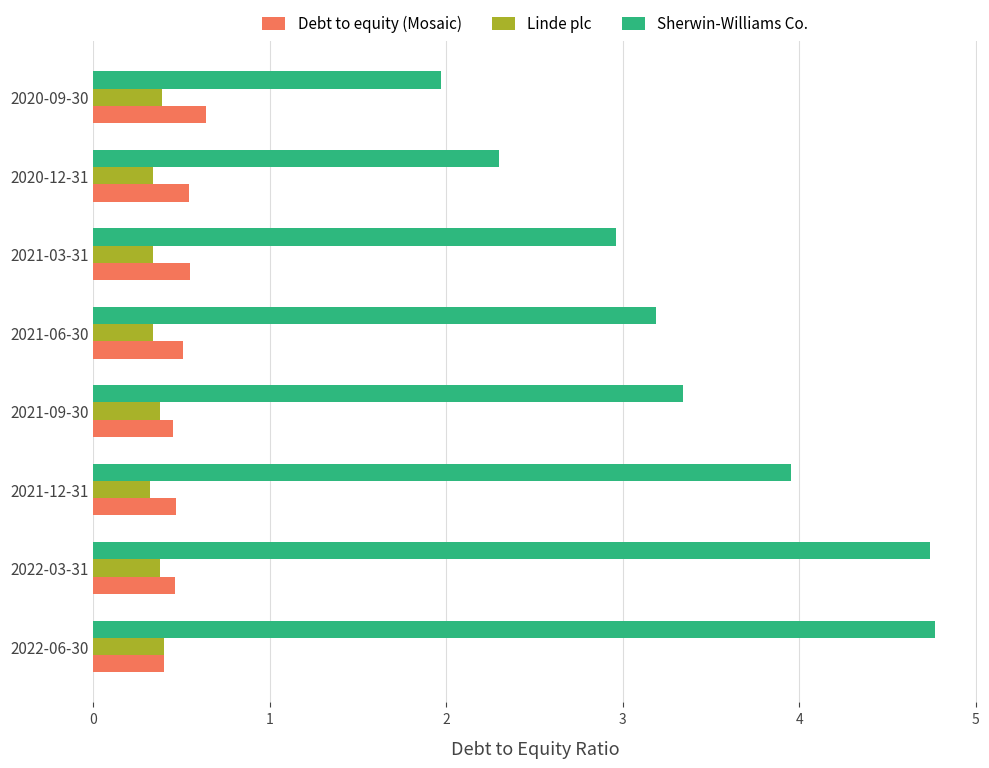

Which series changed the most between 2022-06-30 and 2020-09-30?

Sherwin-Williams Co.